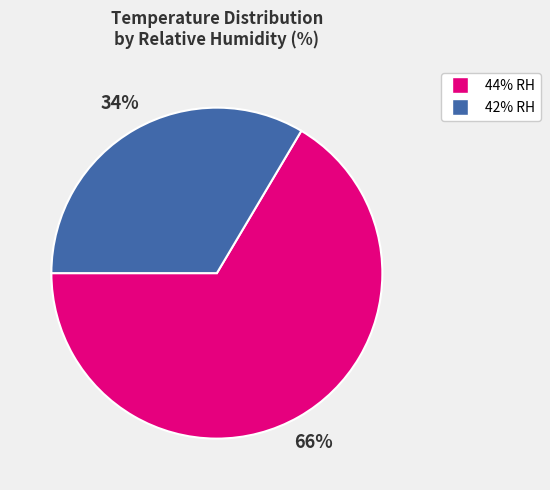

How many slices are in this pie chart?

2